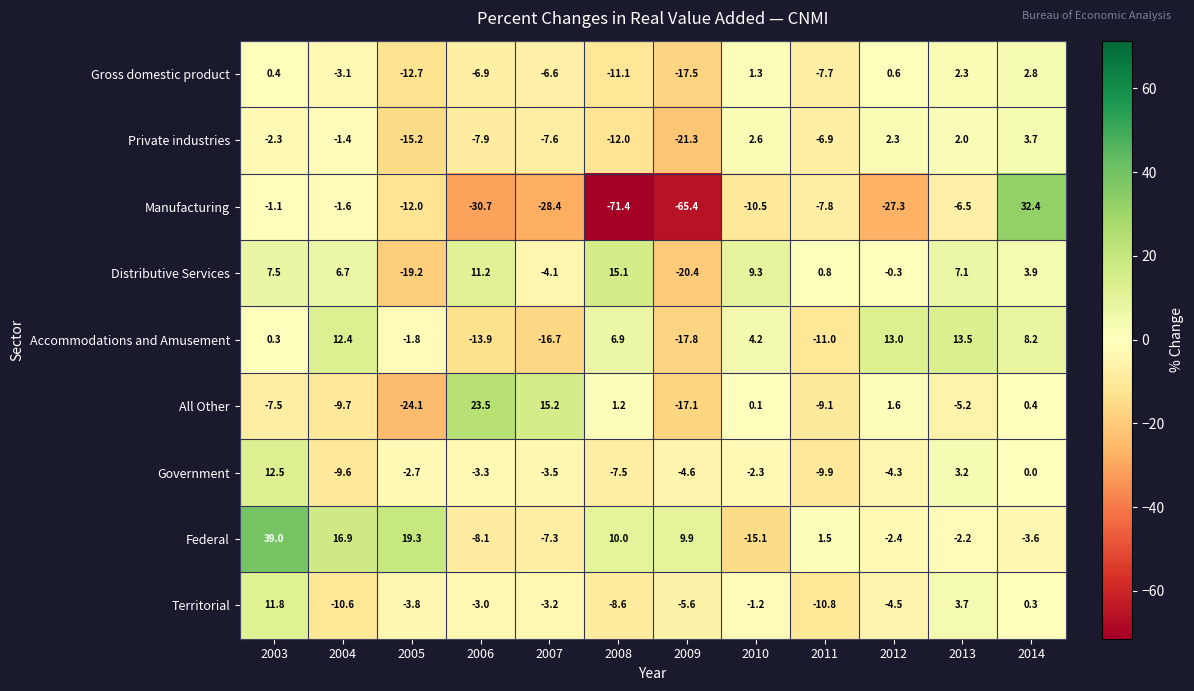

At which label is All Other closest to 0?

2010